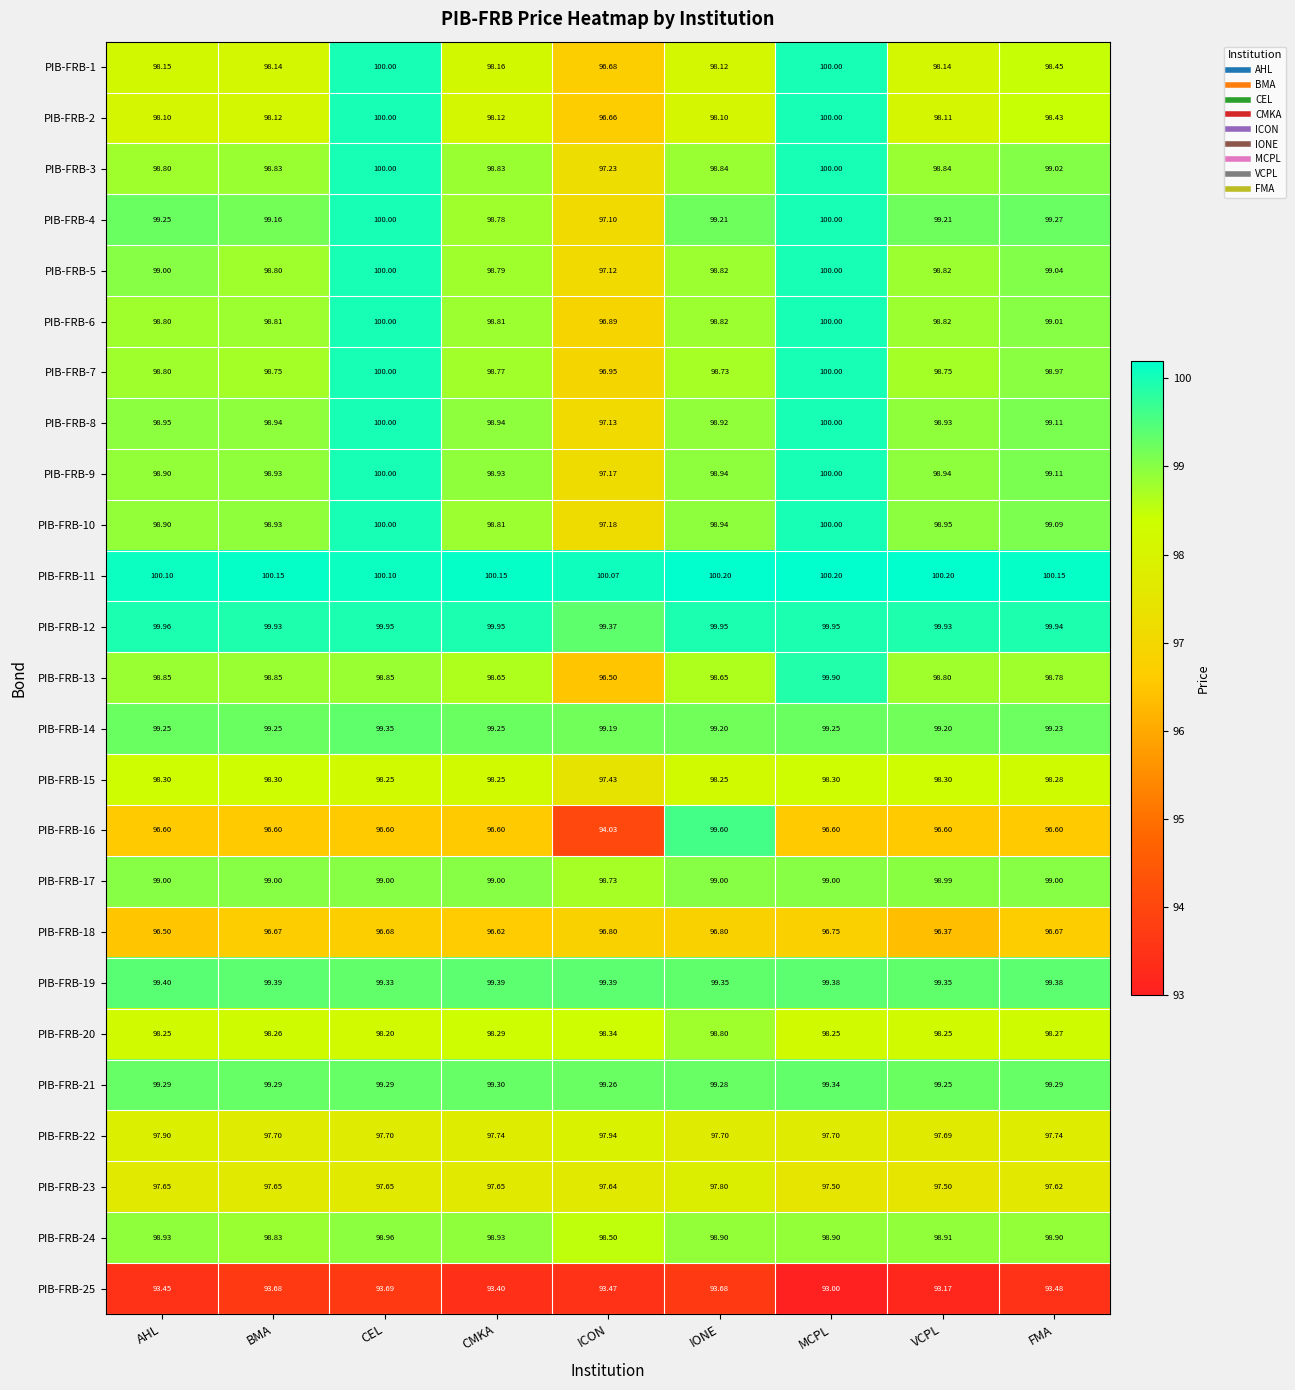

At which label does PIB-FRB-3 first exceed 98?

AHL